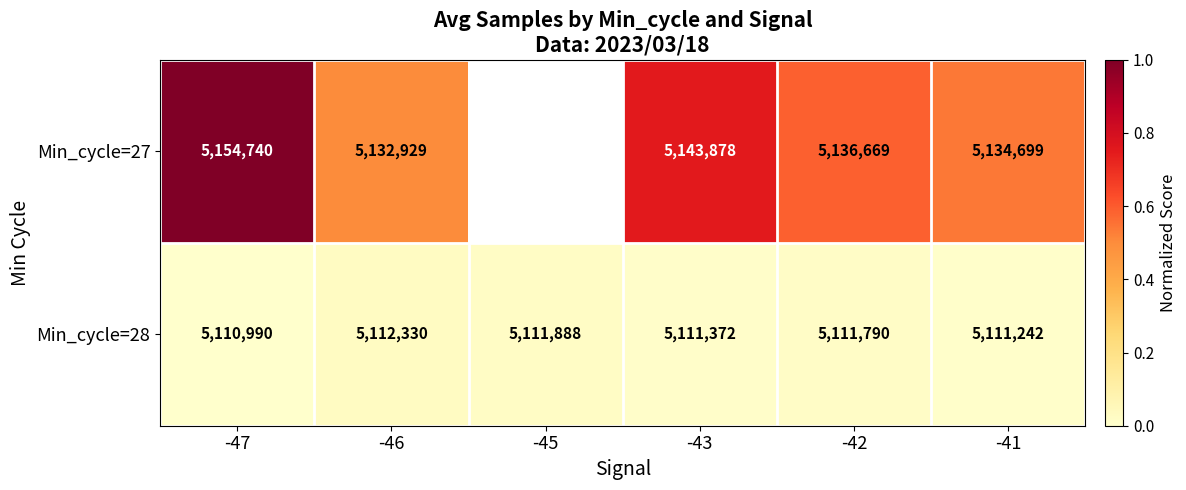

Is the value of Min_cycle=27 at -43 greater than the value of Min_cycle=28 at -43?

Yes